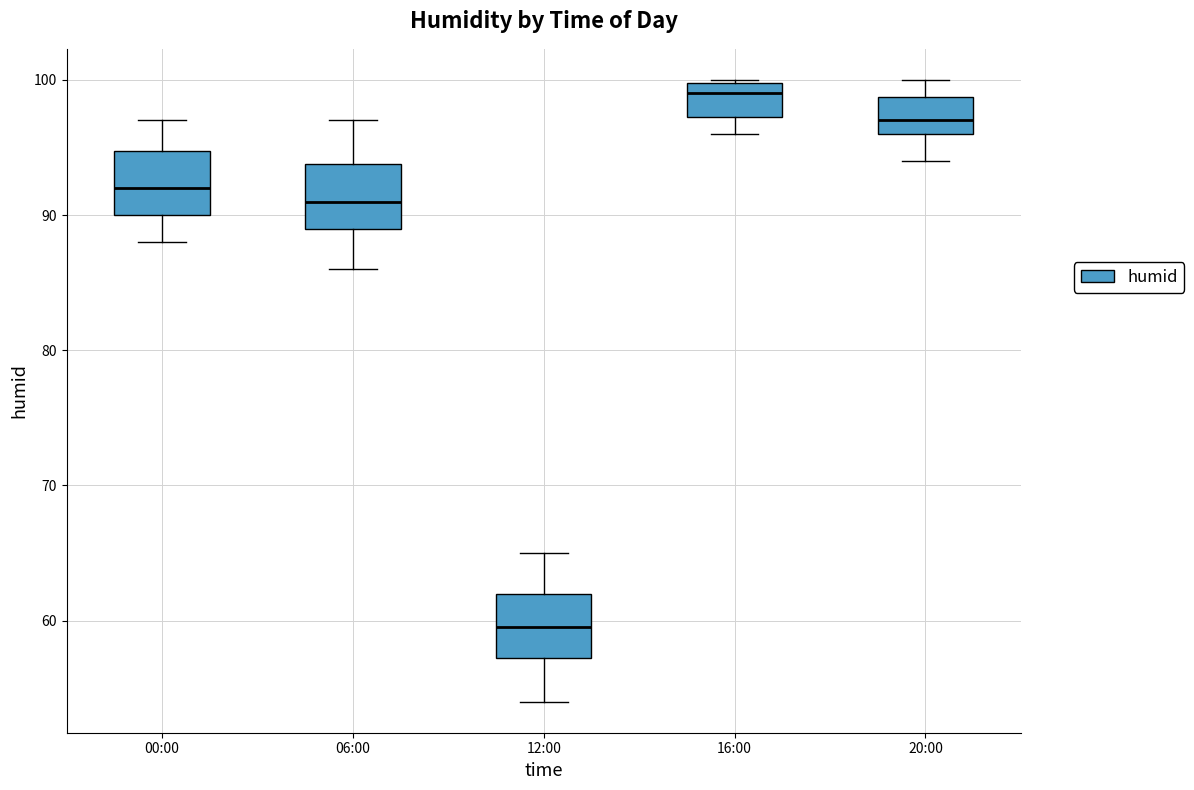

Reading left to right, transcribe this box plot: for each box, give where its median line is, the range the box spans, and where its two whiskers end, as read against the y-axis. The values are not printed on the chart, so give them approximately, as read against the axis.

00:00: median 92, box 90 to 95, whiskers 88 to 97
06:00: median 91, box 89 to 94, whiskers 86 to 97
12:00: median 60, box 57 to 62, whiskers 54 to 65
16:00: median 99, box 97 to 100, whiskers 96 to 100
20:00: median 97, box 96 to 99, whiskers 94 to 100